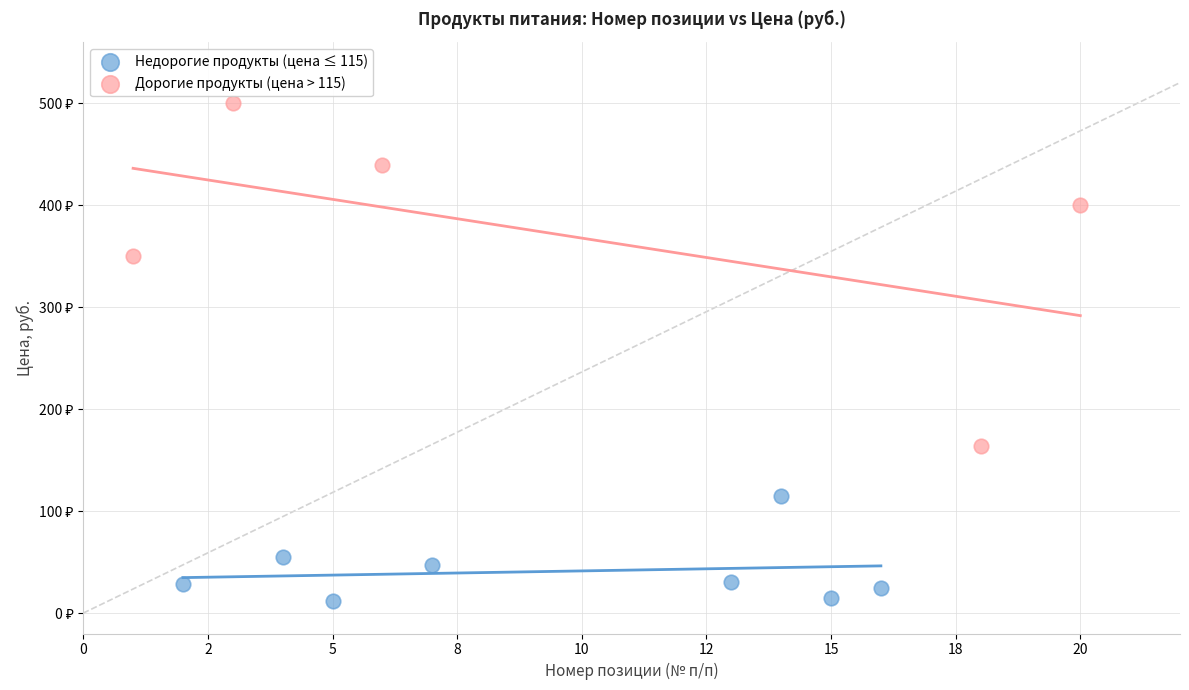

What are all the series names shown in the legend?

Недорогие продукты (цена ≤ 115), Дорогие продукты (цена > 115)